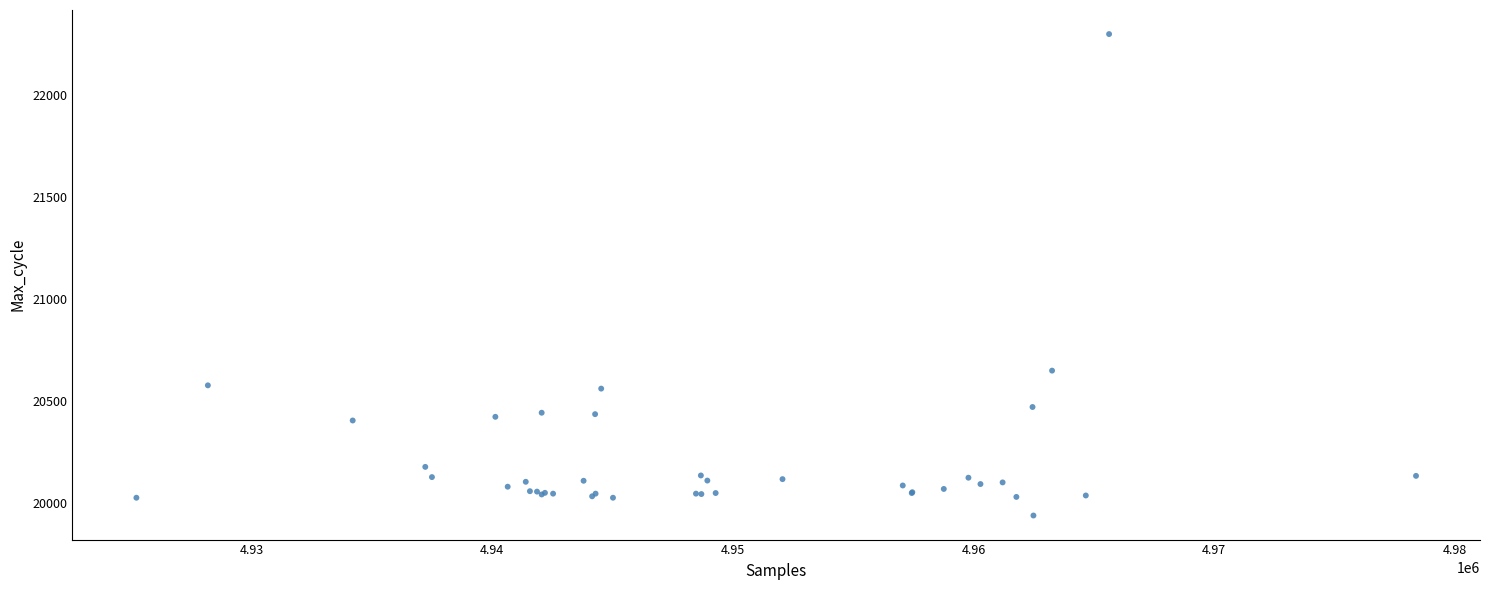

What Y value in the scatter plot is closest to 21118?

20649